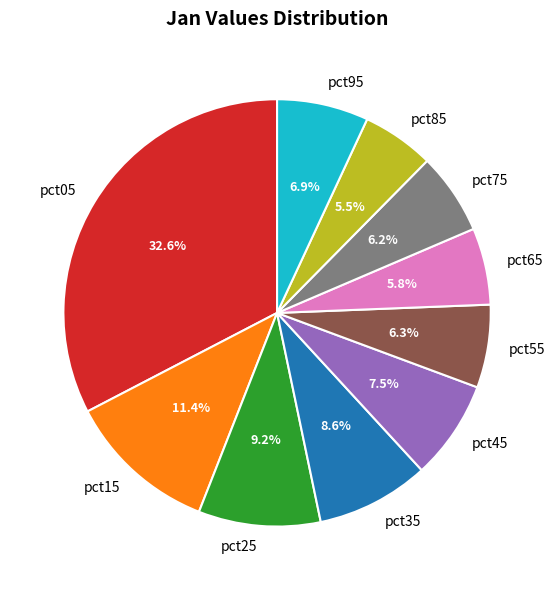

Which category has the biggest portion of the pie?

pct05